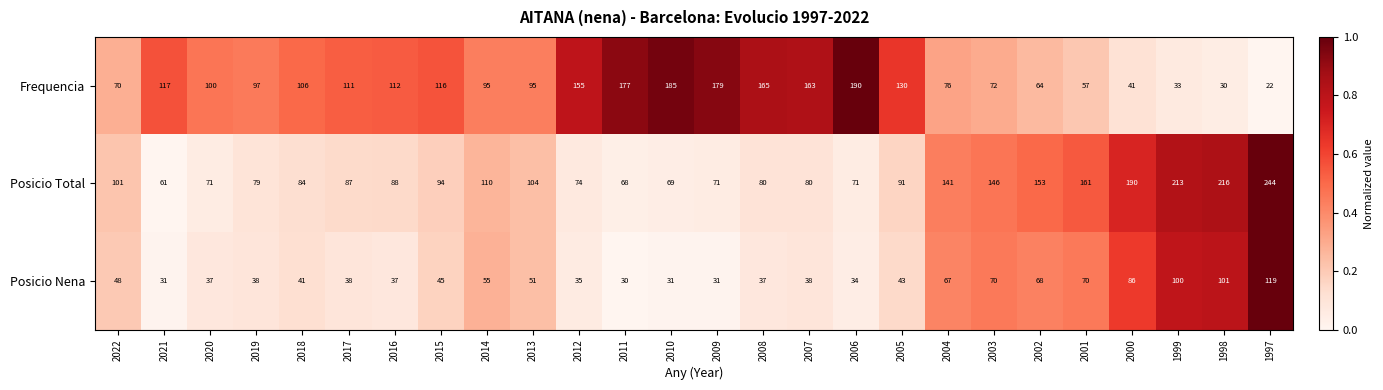

What is the difference between the Frequencia values at 2001 and 2020?

43